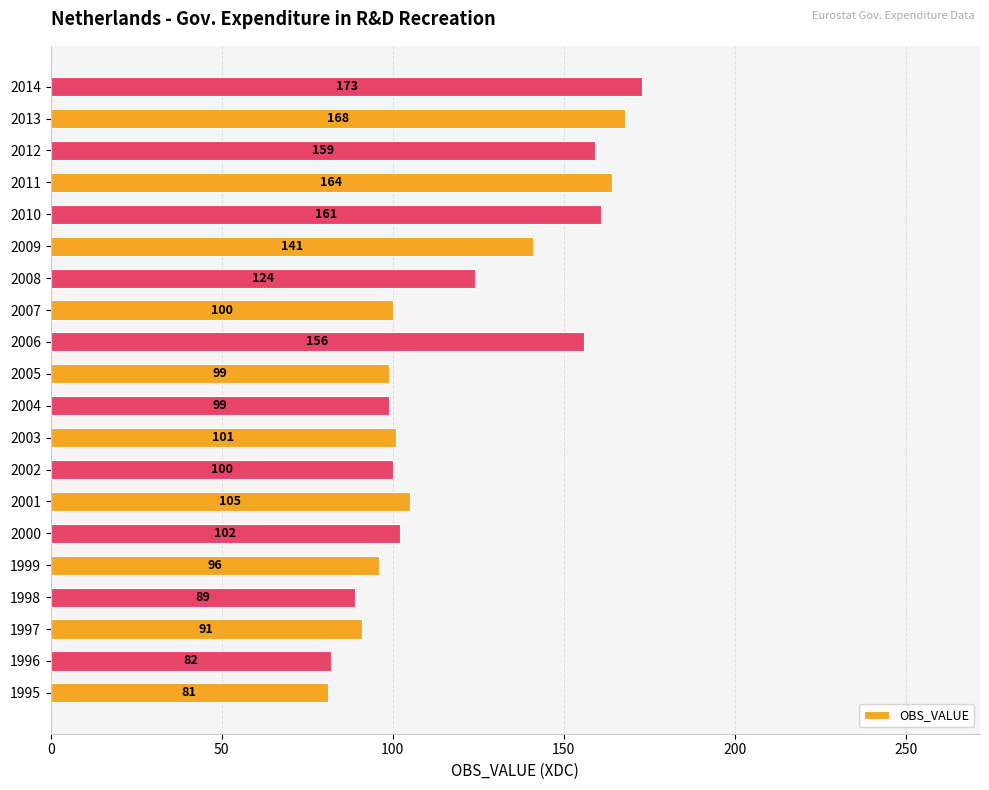

At which label is the value closest to 127?

2008